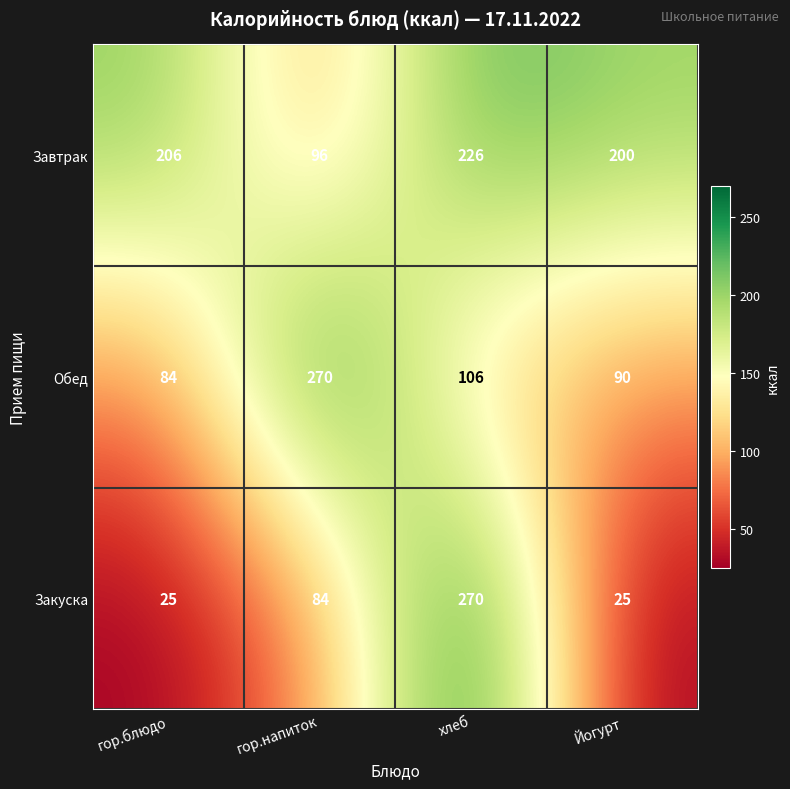

How many Закуска values are between 25 and 270?

4